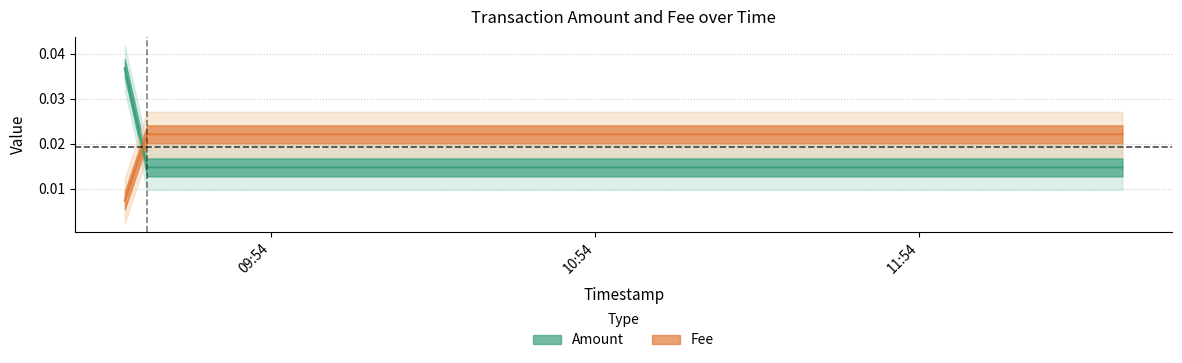

Which category has the highest value in the Amount series?

2021-06-09 09:27:01